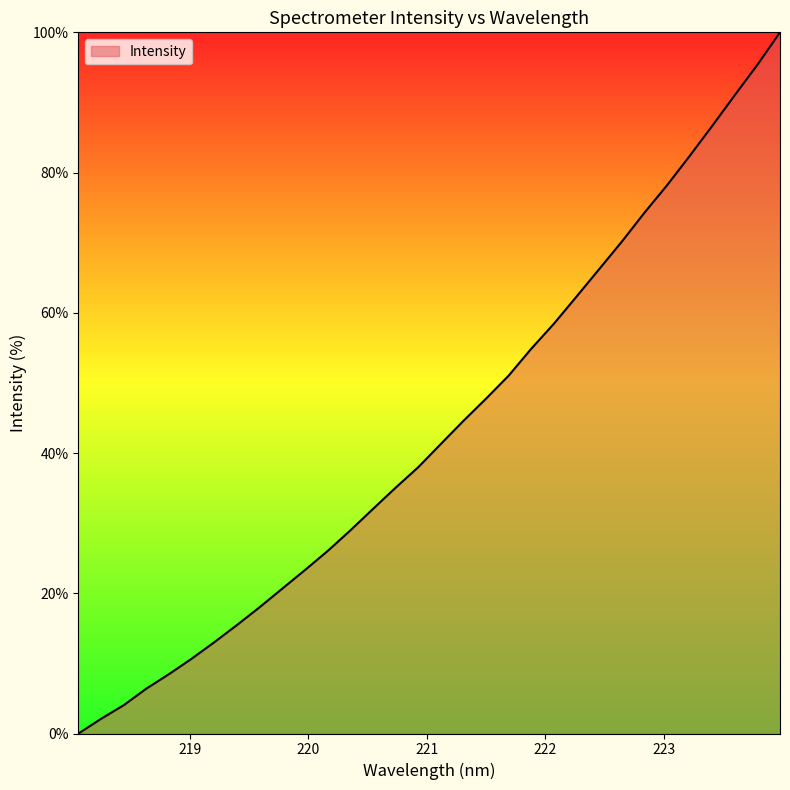

What is the maximum value shown in the chart?

100.0